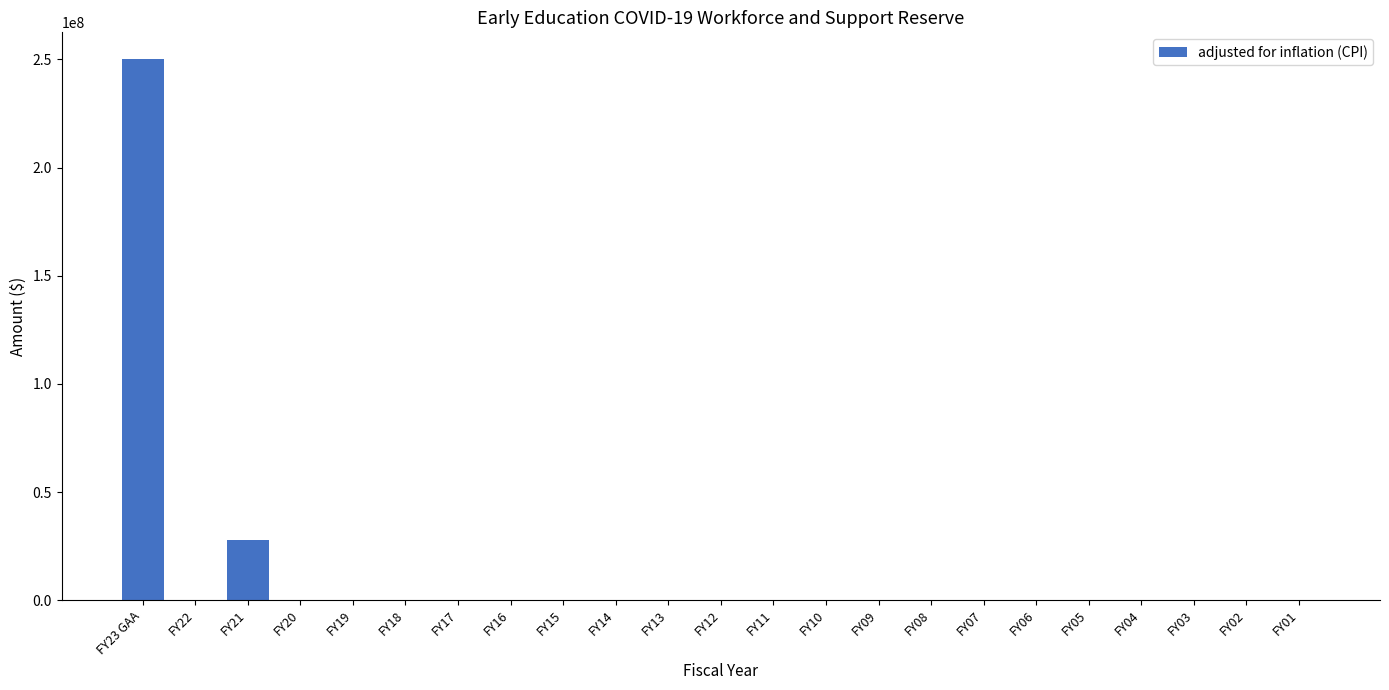

Count the number of values greater than 0.

2